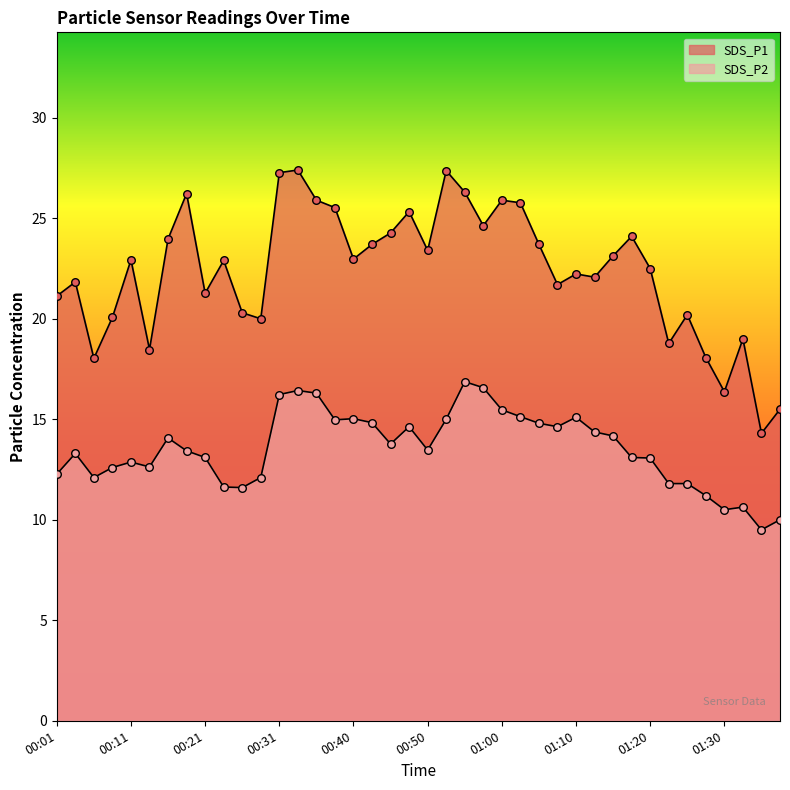

Which series has the largest total across all categories?

SDS_P1